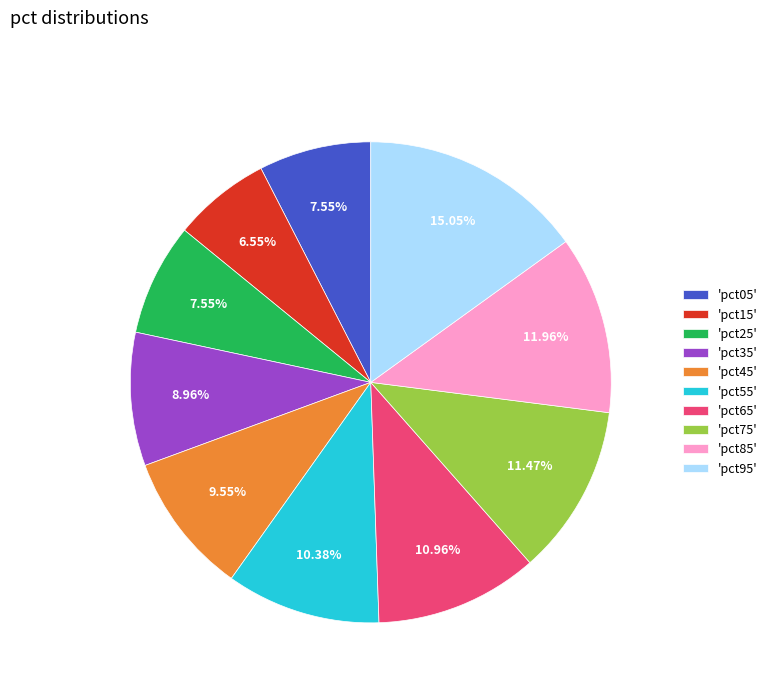

How many slices are in this pie chart?

10